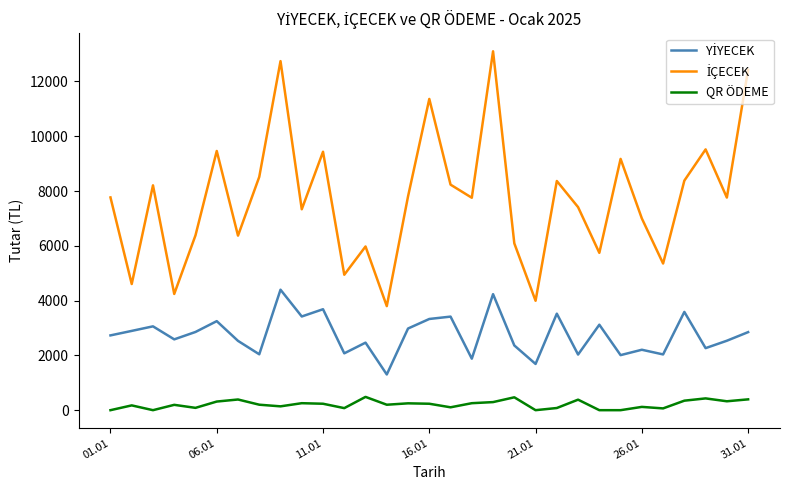

What is the maximum value shown in the chart?

13100.0